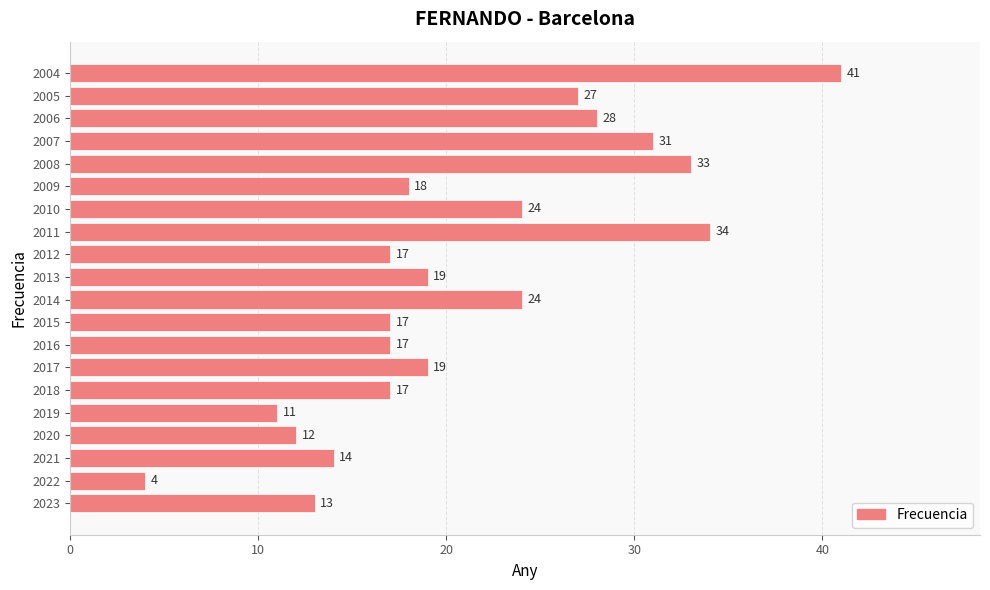

The chart shows a value of 17 at 2016. True or false?

True